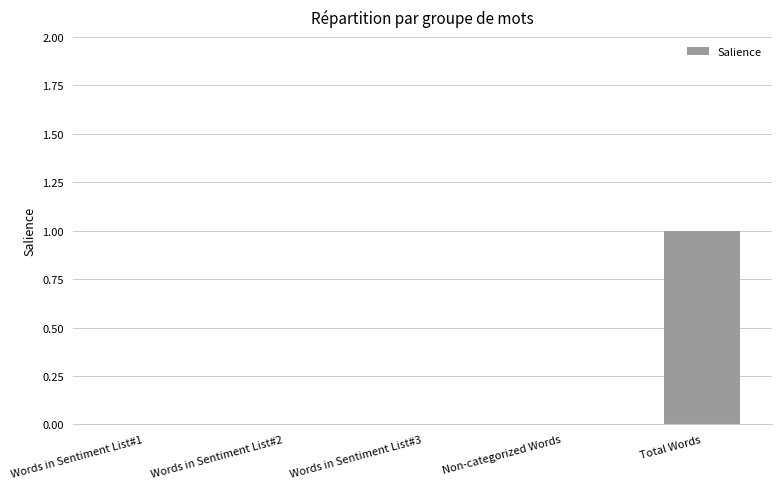

Which category has the highest value across all series?

Total Words